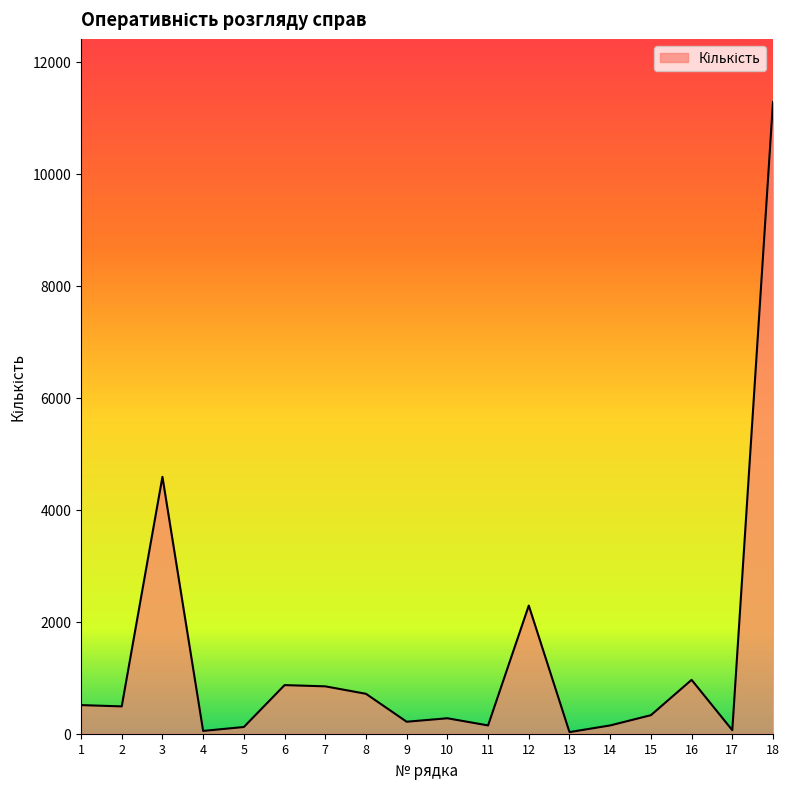

Does the chart display data point markers on the line(s)?

No